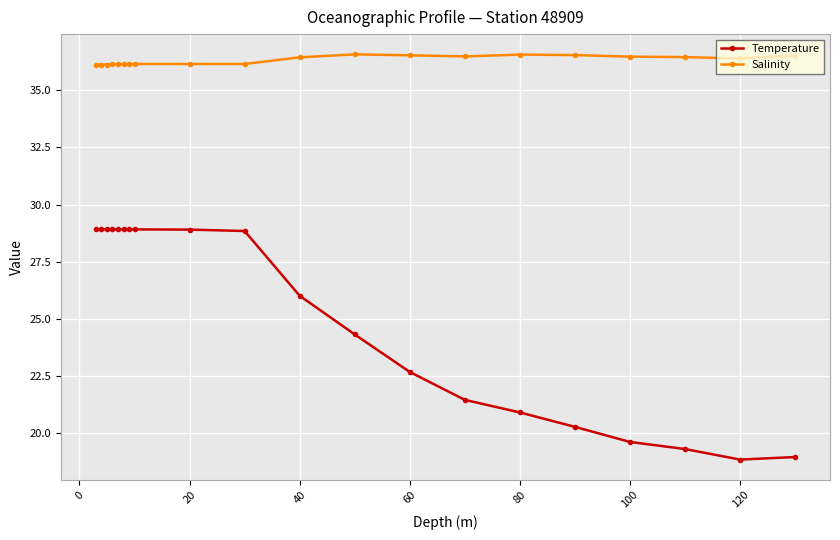

What is the lowest value of the Temperature series?

18.9